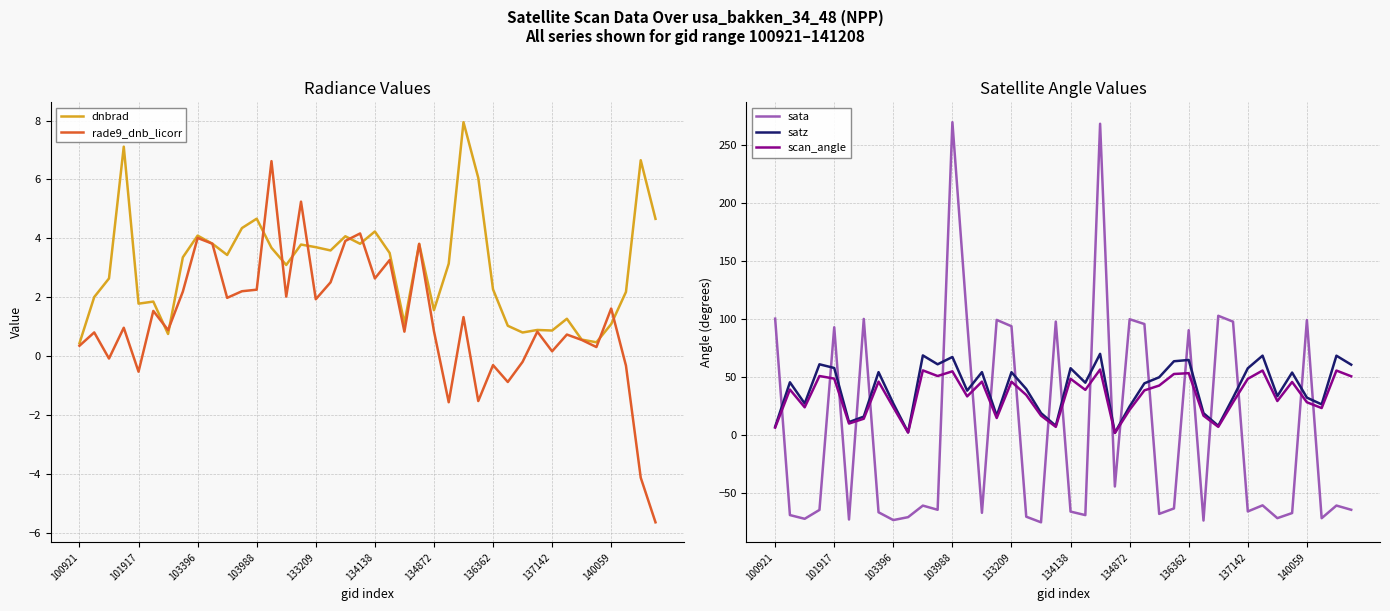

What is the highest value of the satz series?

69.7